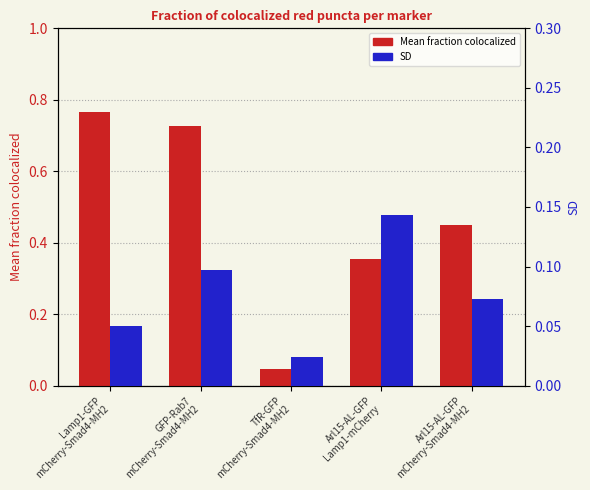

The value of SD at Lamp1-GFP
mCherry-Smad4-MH2 is 0.0. True or false?

False